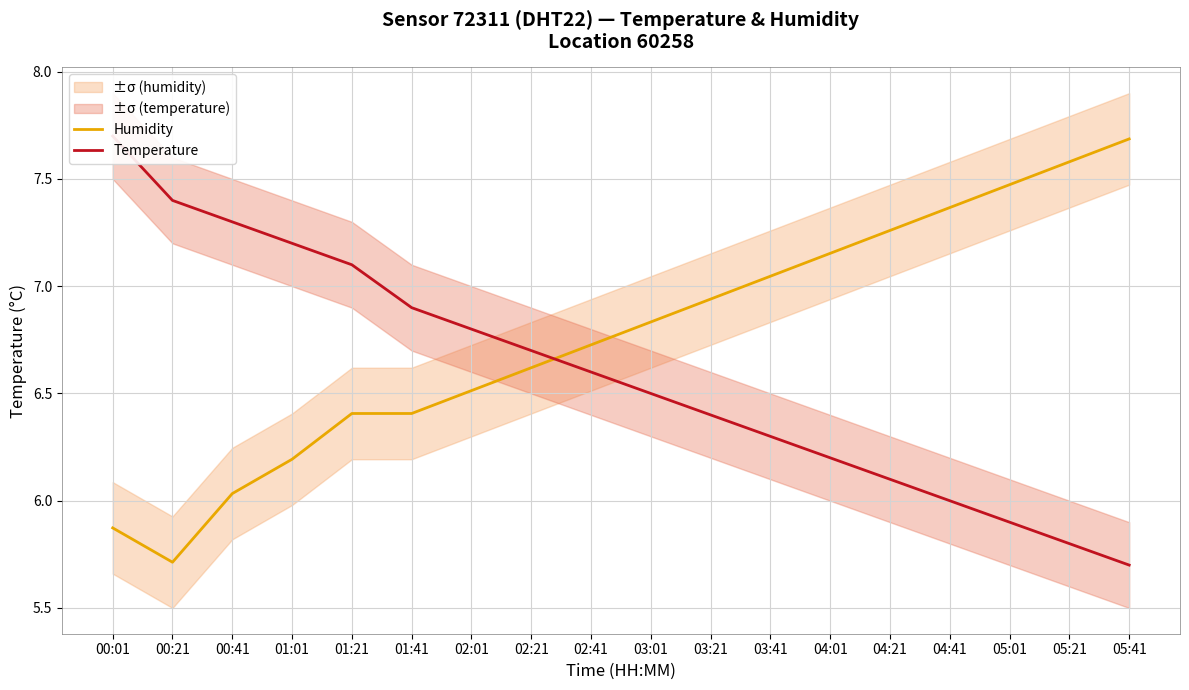

Reading left to right, list all the values displayed in this chart.

Humidity: 00:01=5.9	00:21=5.7	00:41=6.0	01:01=6.2	01:21=6.4	01:41=6.4	02:01=6.5	02:21=6.6	02:41=6.7	03:01=6.8	03:21=6.9	03:41=7.0	04:01=7.2	04:21=7.3	04:41=7.4	05:01=7.5	05:21=7.6	05:41=7.7
Temperature: 00:01=7.7	00:21=7.4	00:41=7.3	01:01=7.2	01:21=7.1	01:41=6.9	02:01=6.8	02:21=6.7	02:41=6.6	03:01=6.5	03:21=6.4	03:41=6.3	04:01=6.2	04:21=6.1	04:41=6.0	05:01=5.9	05:21=5.8	05:41=5.7